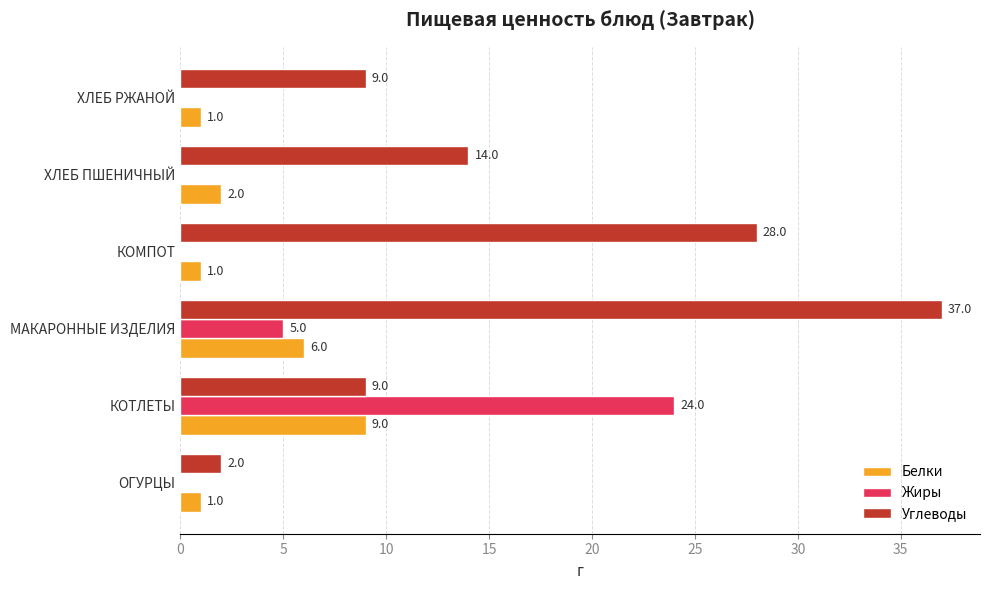

What is the sum of all Углеводы values?

99